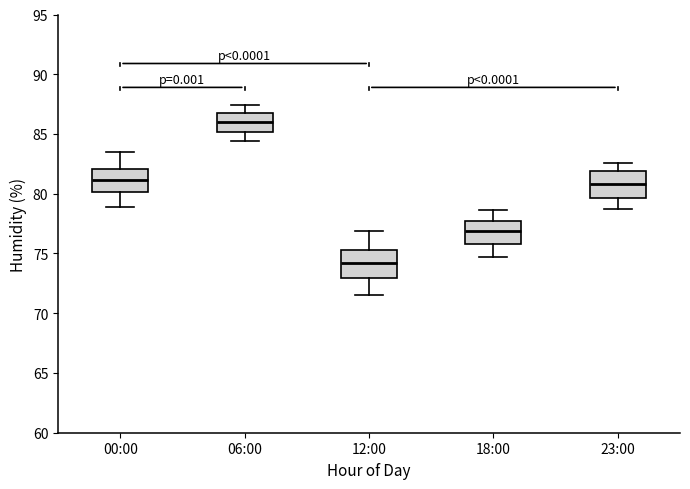

Reading left to right, transcribe this box plot: for each box, give where its median line is, the range the box spans, and where its two whiskers end, as read against the y-axis. The values are not printed on the chart, so give them approximately, as read against the axis.

00:00: median 81.0, box 80.0 to 82.0, whiskers 79.0 to 83.5
06:00: median 86.0, box 85.0 to 87.0, whiskers 84.5 to 87.5
12:00: median 74.0, box 73.0 to 75.5, whiskers 71.5 to 77.0
18:00: median 77.0, box 76.0 to 78.0, whiskers 74.5 to 78.5
23:00: median 81.0, box 79.5 to 82.0, whiskers 78.5 to 82.5